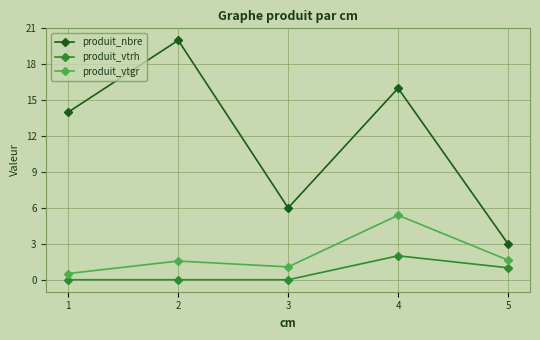

At how many categories does at least one series exceed 13?

3